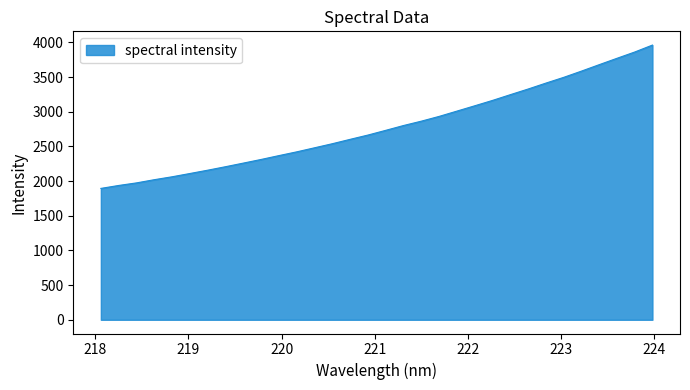

What is the smallest value displayed?

1894.6